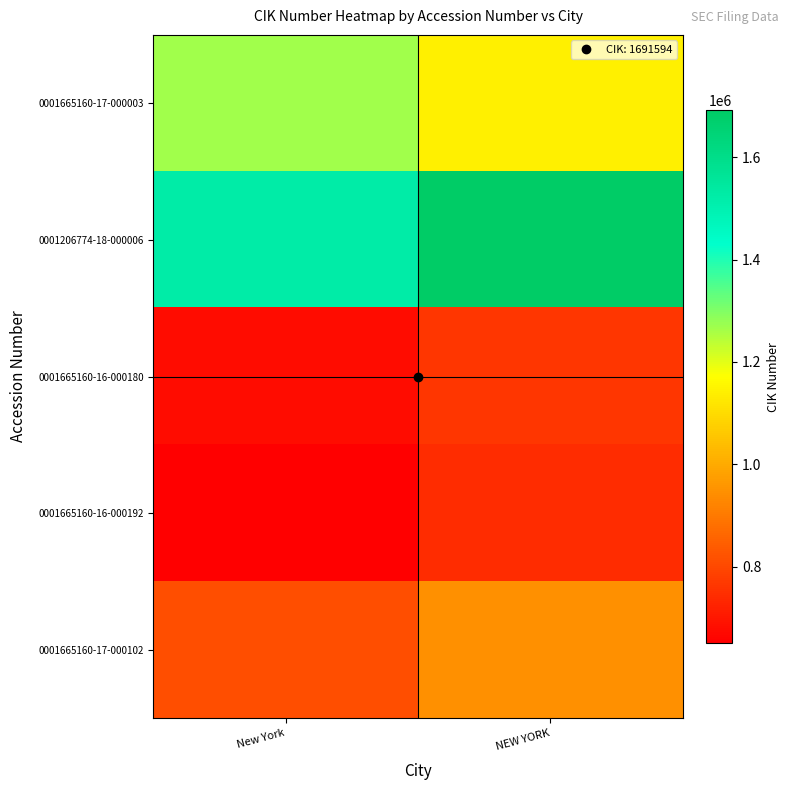

Reading right to left, what are all the values shown in this chart?

0001665160-17-000003: NEW YORK=1141826.0	New York=1268695.5
0001206774-18-000006: NEW YORK=1691594.0	New York=1522434.6
0001665160-16-000180: NEW YORK=761217.3	New York=676637.6
0001665160-16-000192: NEW YORK=744301.4	New York=651263.7
0001665160-17-000102: NEW YORK=947292.6	New York=811965.1